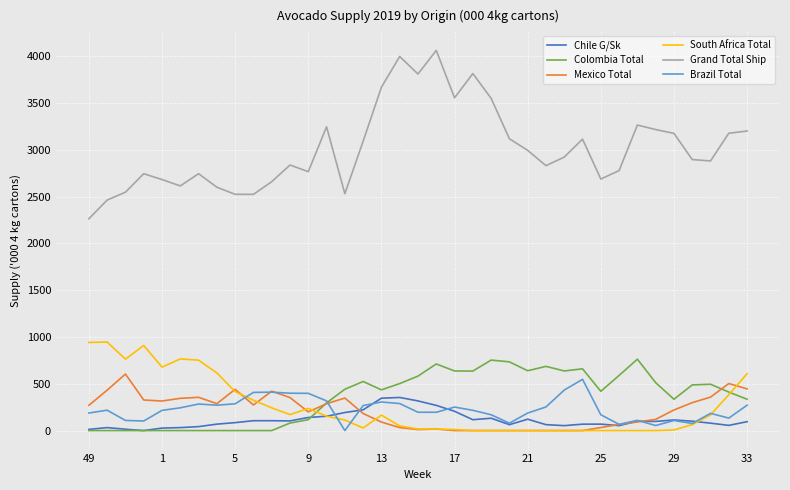

How many values in the South Africa Total series are below 112?

18